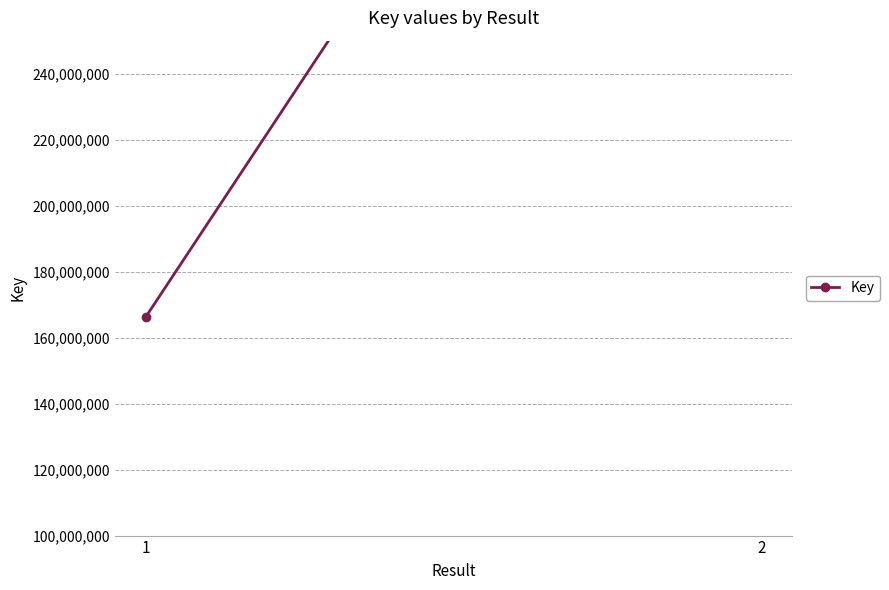

What is the average value?

307272135